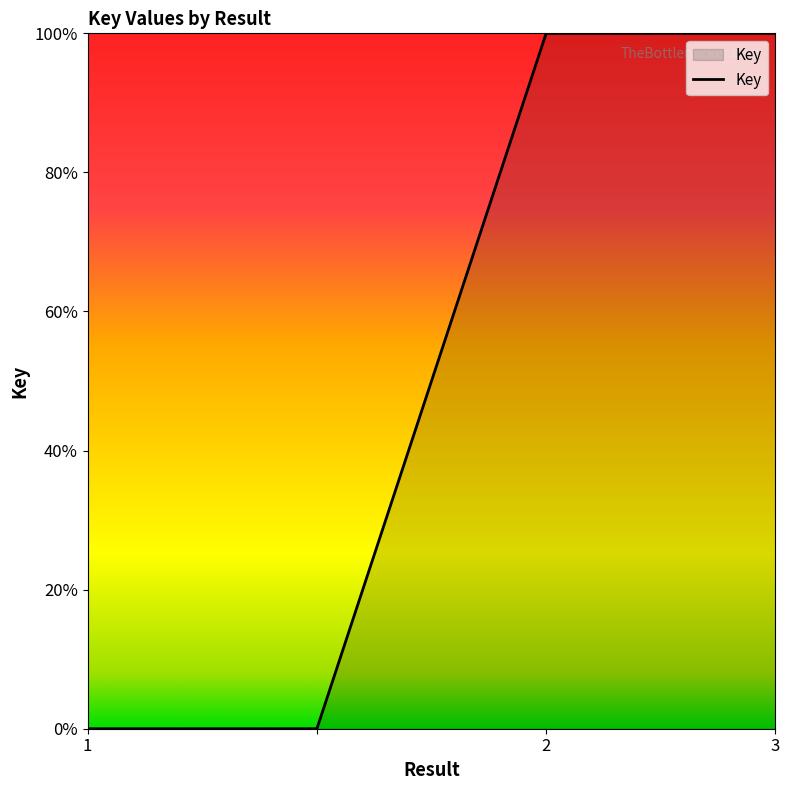

How many lines are shown in the chart?

1